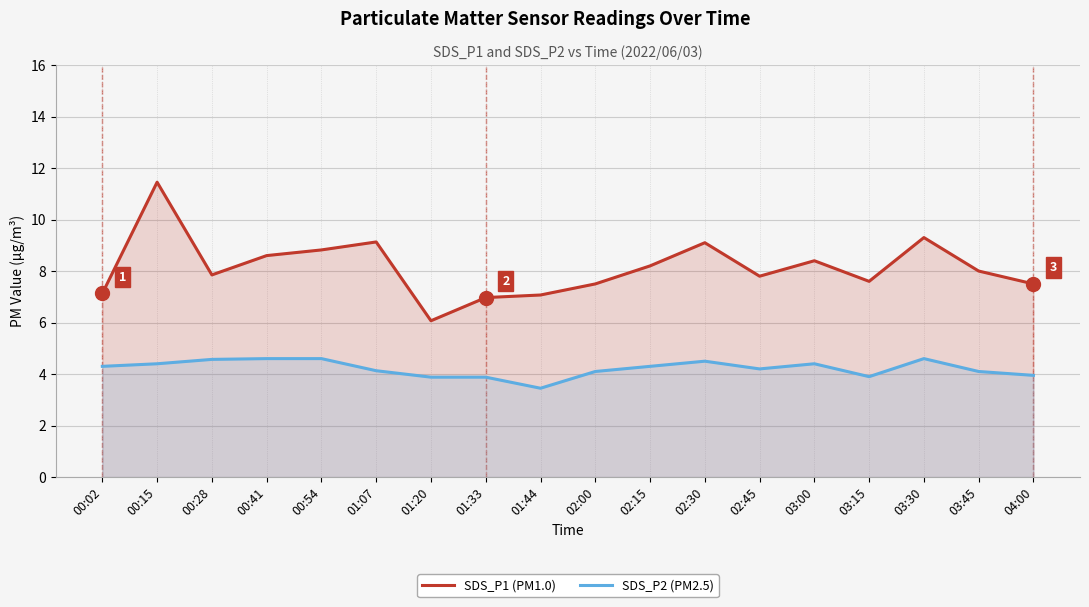

Which series contains the highest Y value?

SDS_P1 (PM1.0)